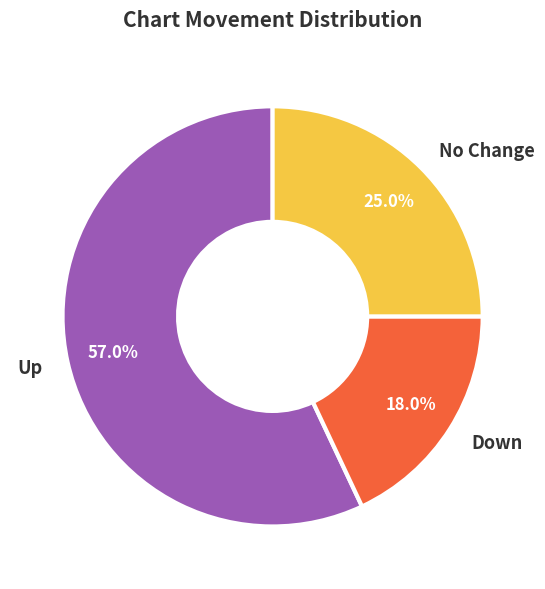

Approximately how many times larger is the value at Down compared to No Change?

0.7